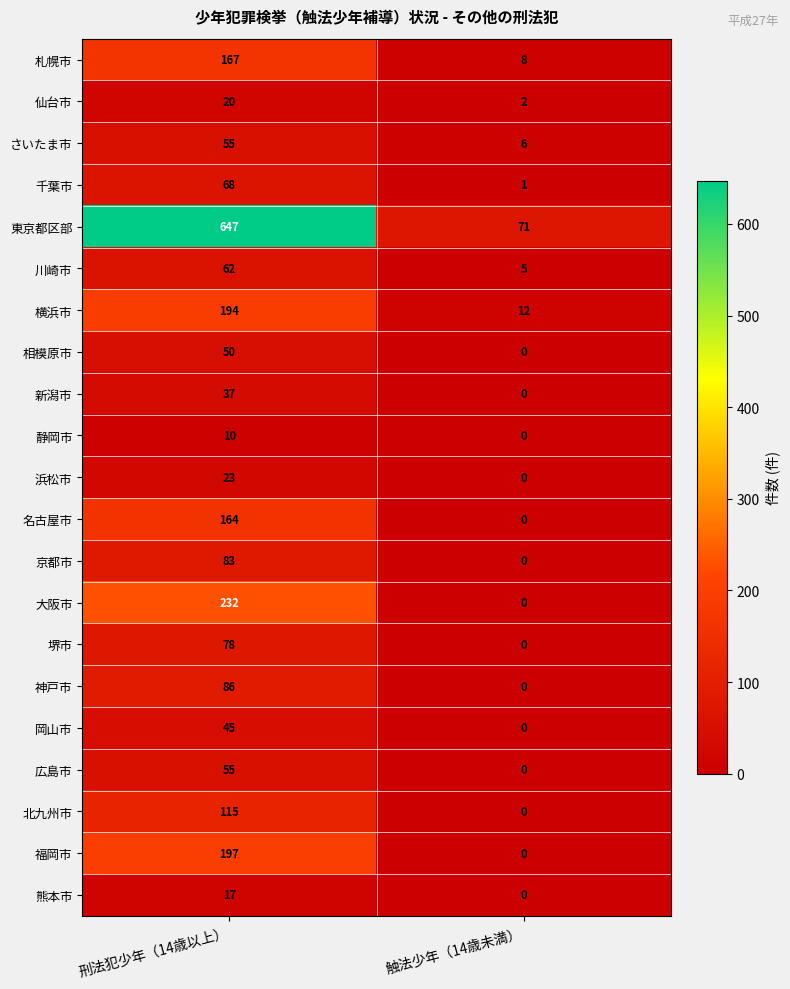

List the labels in order of 神戸市 value, smallest first.

触法少年（14歳未満）, 刑法犯少年（14歳以上）